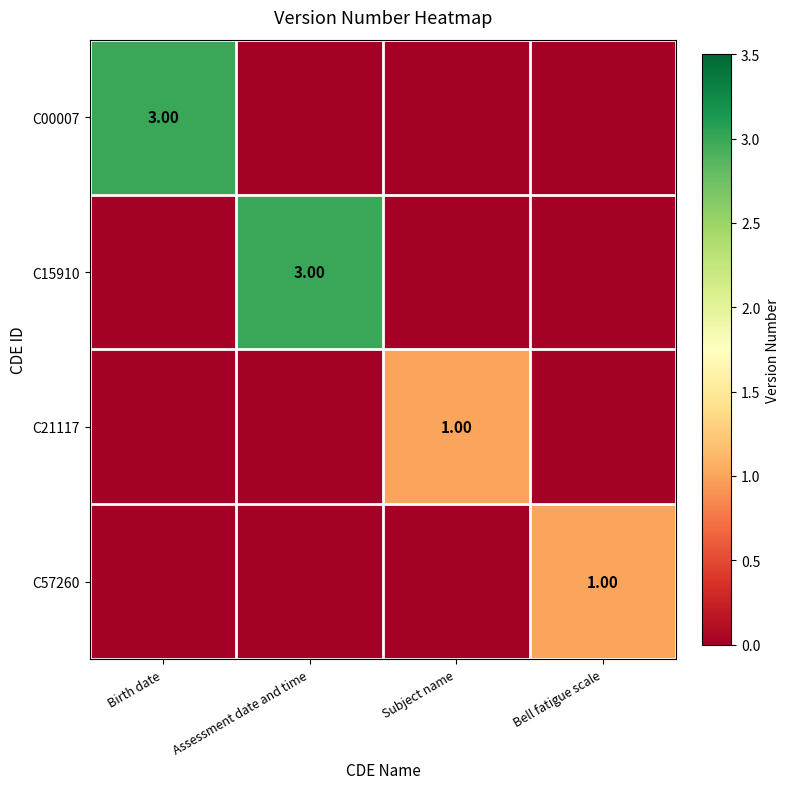

Where is C15910 nearest to the value 1?

Birth date